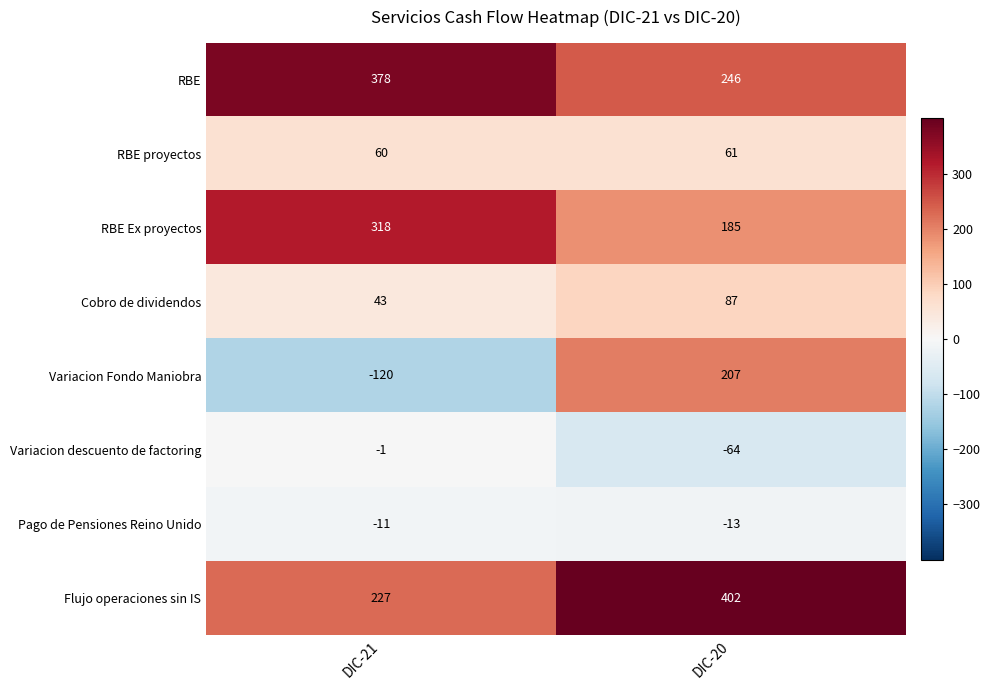

What is the average value of the Cobro de dividendos series?

65